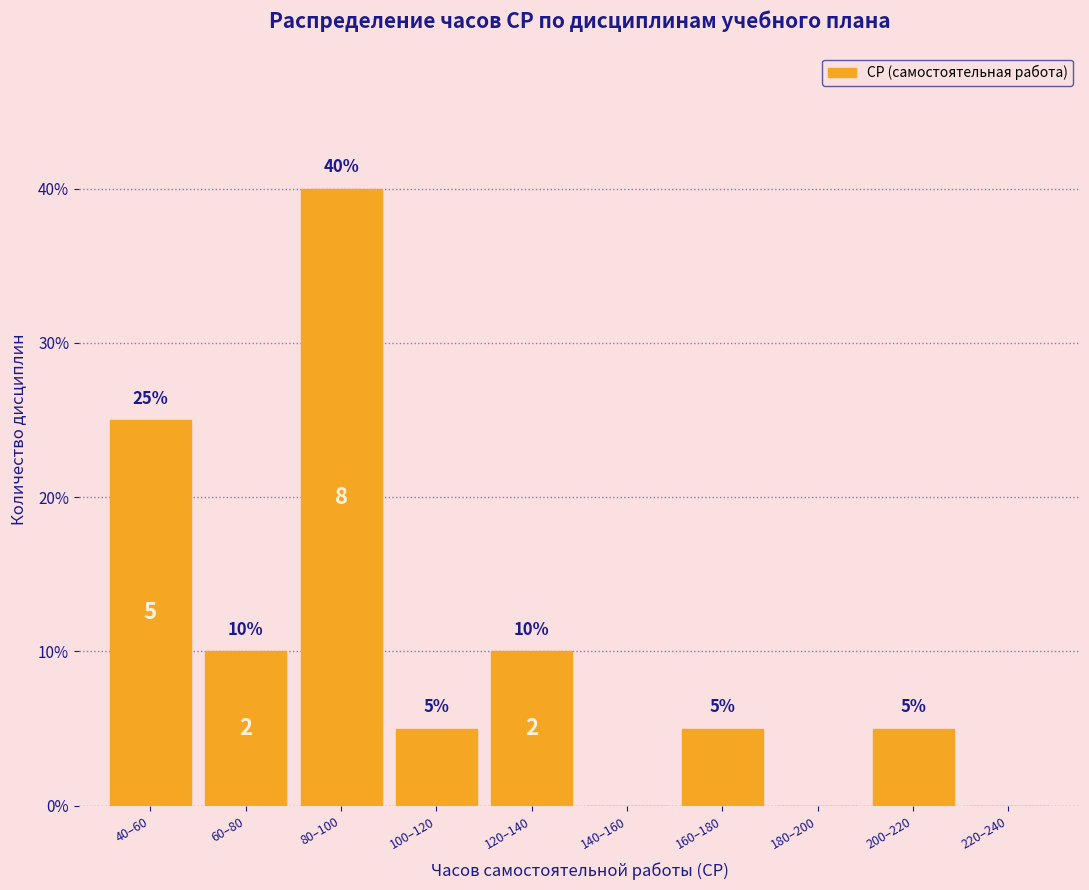

Reading left to right, extract all data points from this chart.

40–60=25	60–80=10	80–100=40	100–120=5	120–140=10	140–160=0	160–180=5	180–200=0	200–220=5	220–240=0